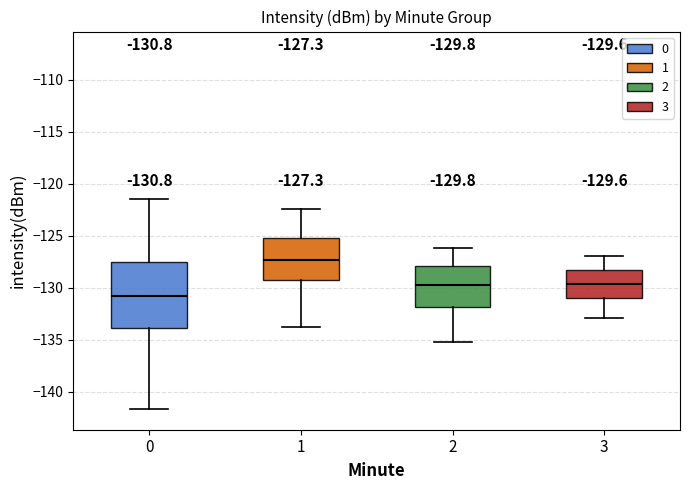

Which box is the tallest, from its lower edge to its upper edge?

0